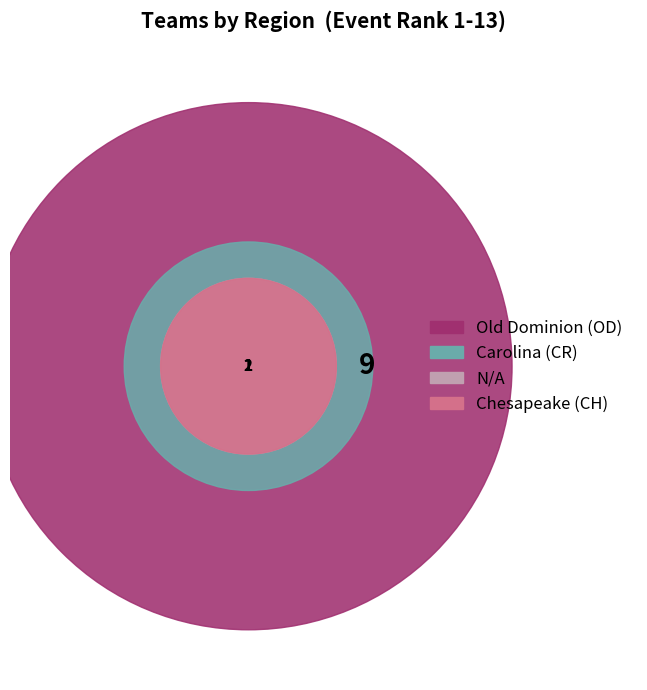

What is the largest slice in the pie chart?

Old Dominion (OD)